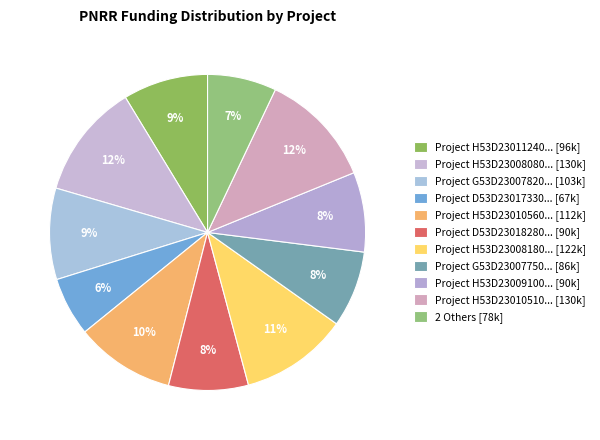

Count the number of slices in the pie.

11